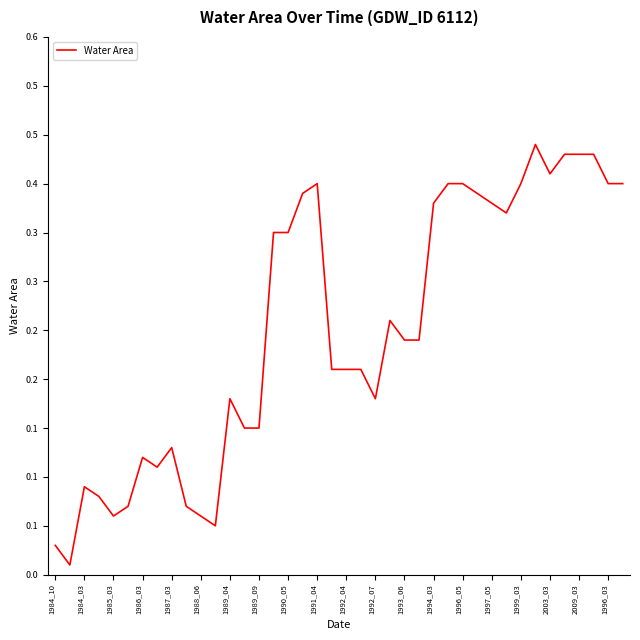

Does the chart have visible grid lines?

No